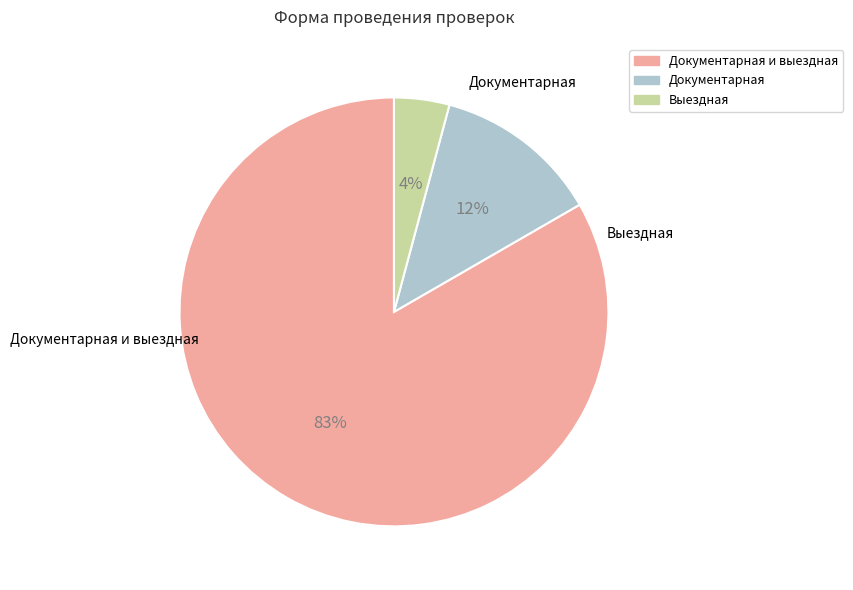

To the nearest percent, what is the average slice percentage?

33%